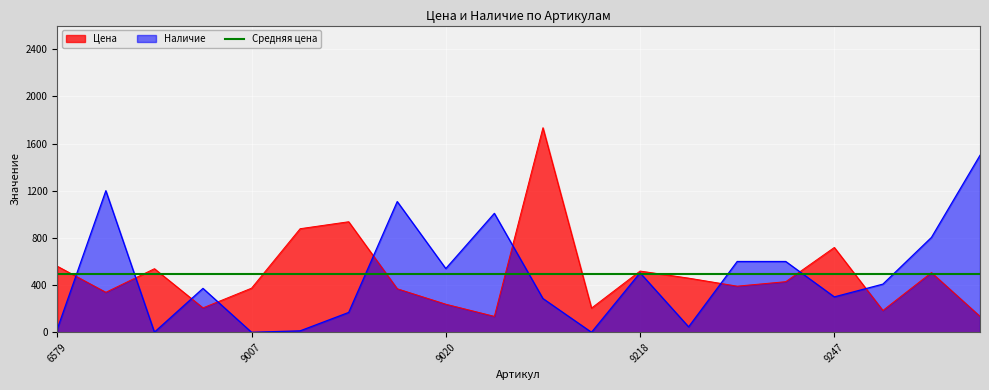

Count the number of categories in the chart.

20